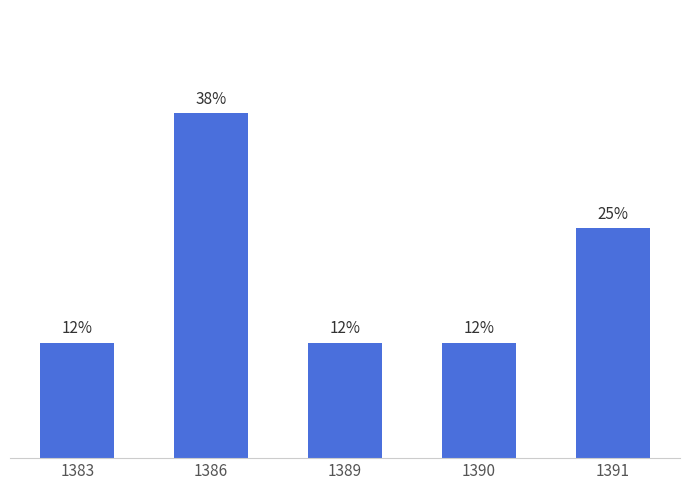

What is the difference between the values at 1390 and 1391?

1